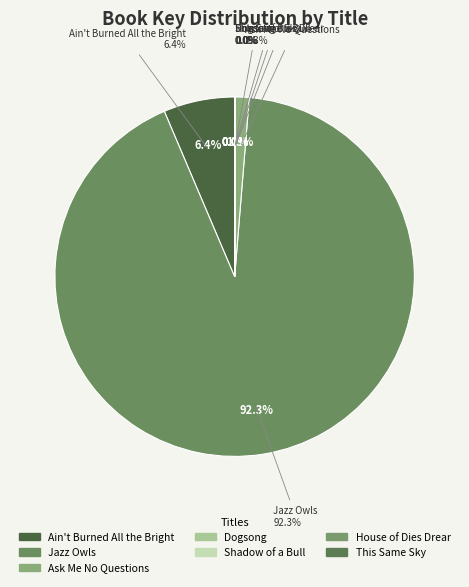

Is Jazz Owls the majority of the pie?

Yes